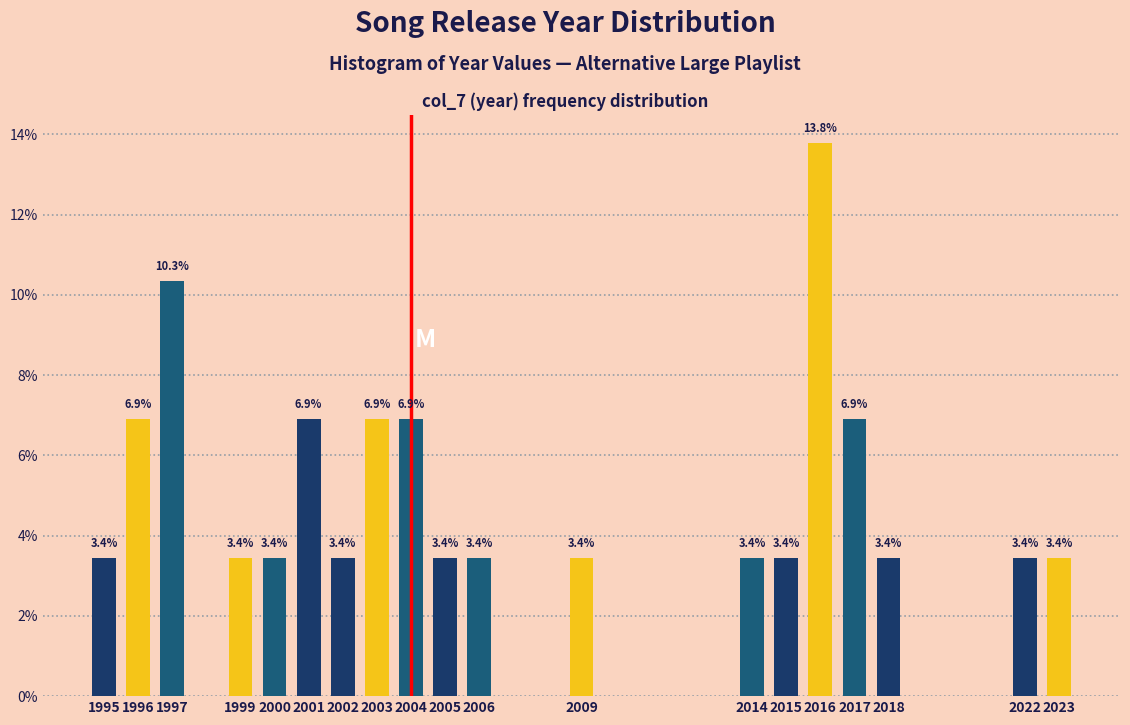

Reading left to right, list all the values displayed in this chart.

3.4	6.9	10.3	3.4	3.4	6.9	3.4	6.9	6.9	3.4	3.4	3.4	3.4	3.4	13.8	6.9	3.4	3.4	3.4